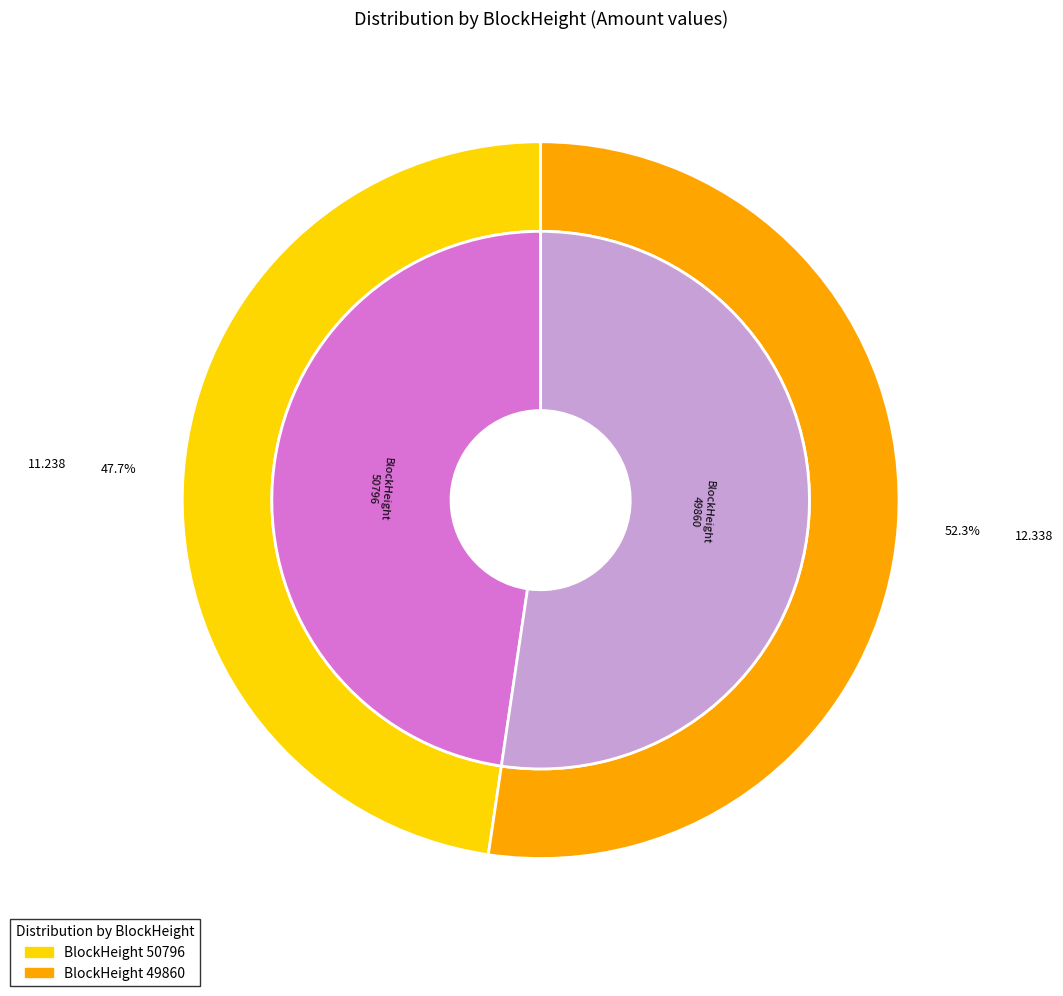

Does 49860 account for over 50% of the chart?

Yes